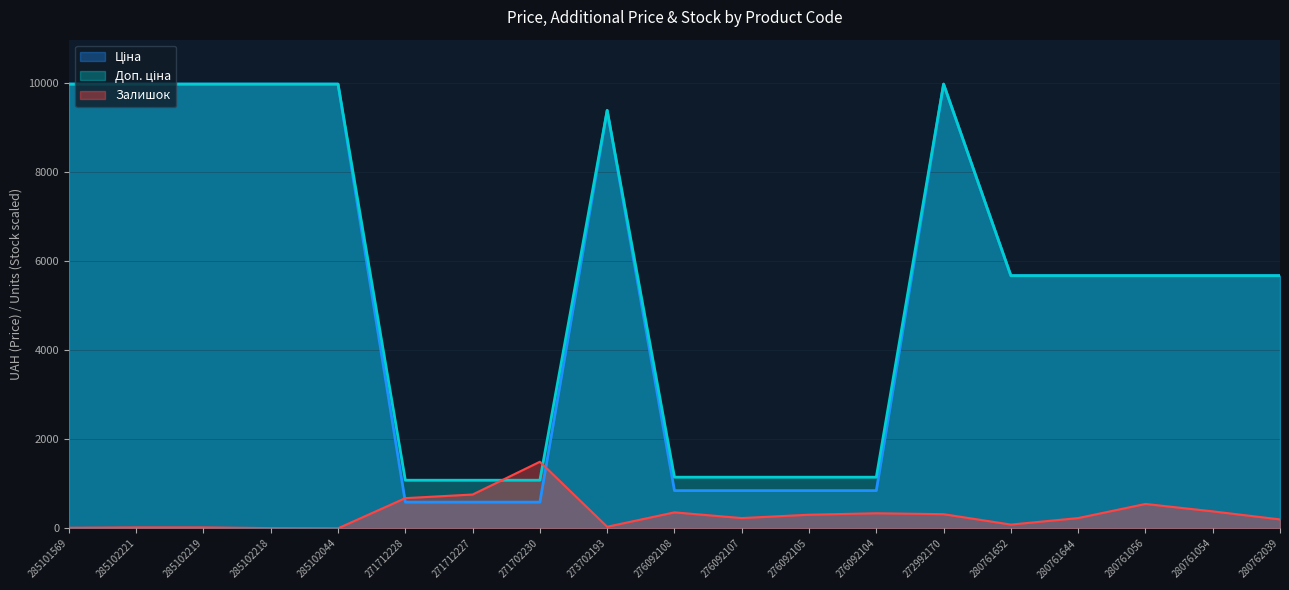

Does the chart display data point markers on the line(s)?

No